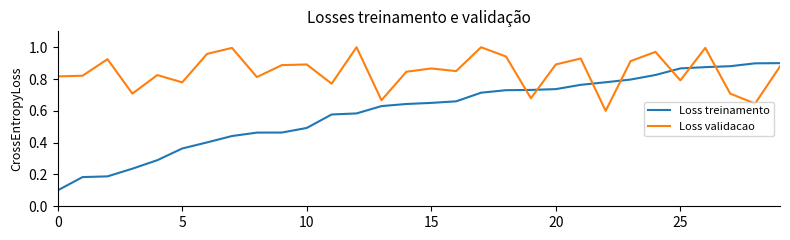

Does the chart have visible grid lines?

No